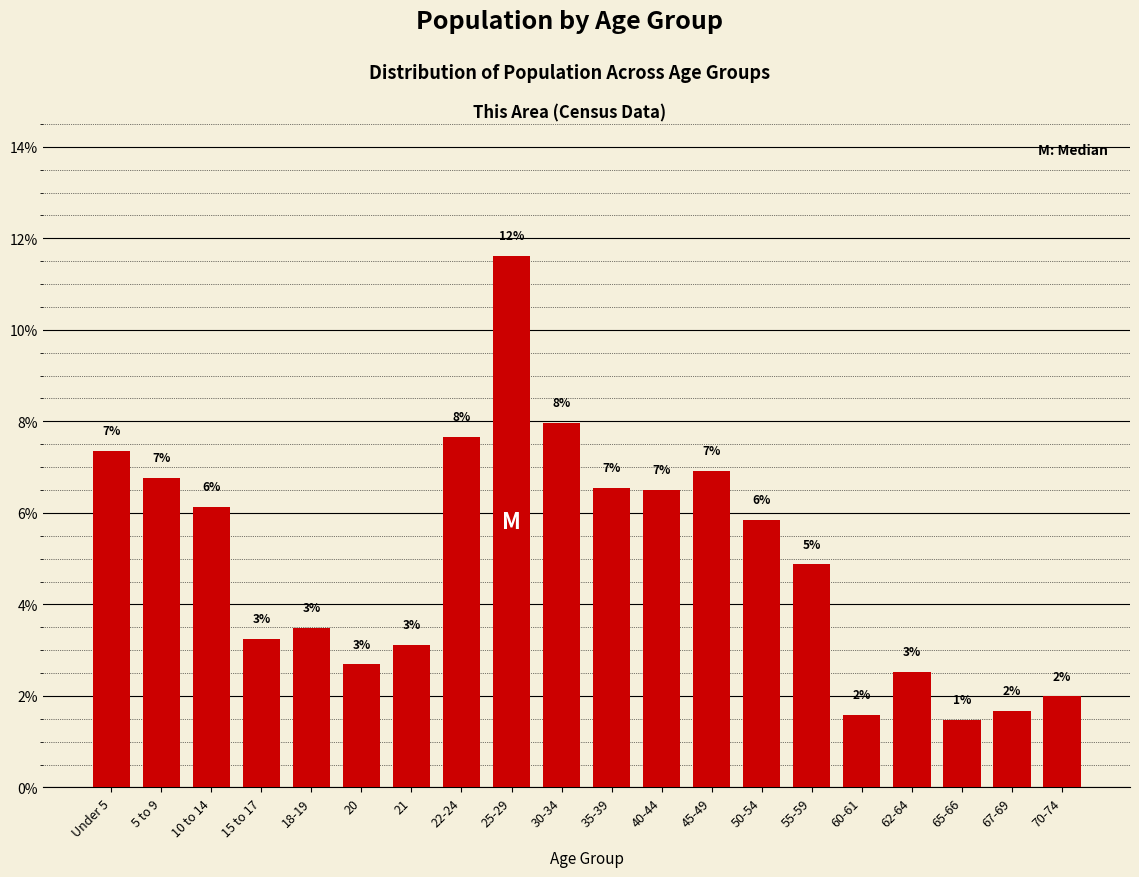

Are the bars horizontal?

No